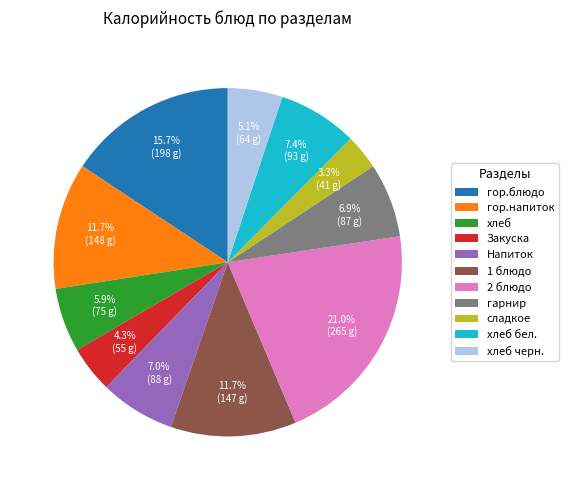

Which slice is the smallest?

сладкое